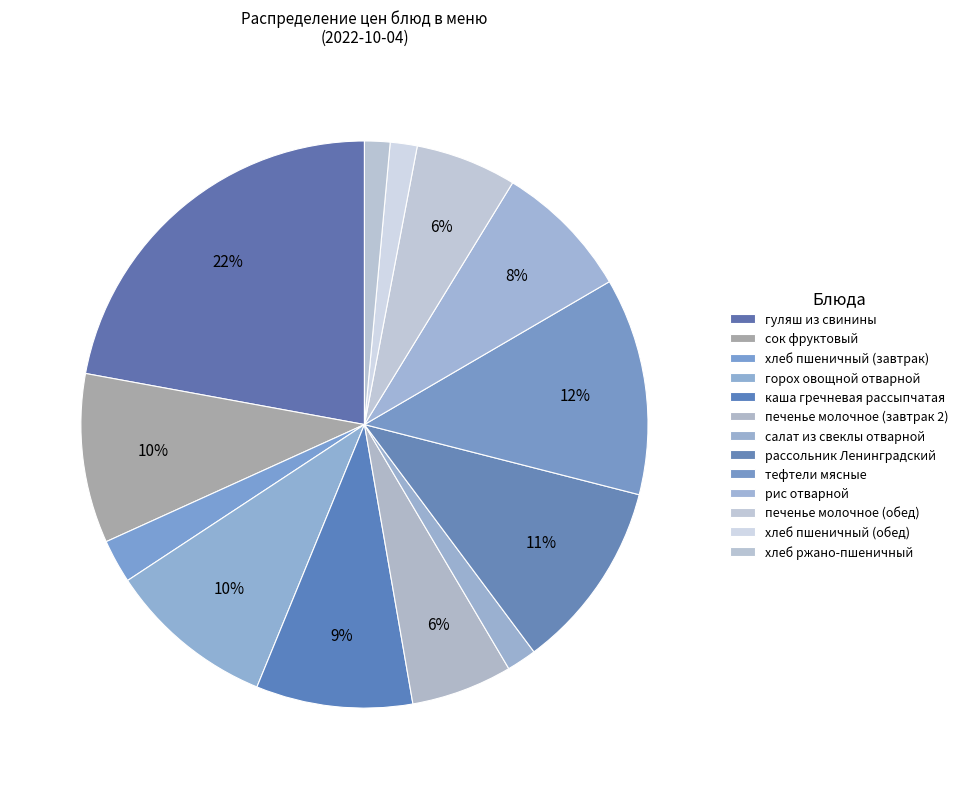

Is it true that тефтели мясные is 12% of the pie?

True